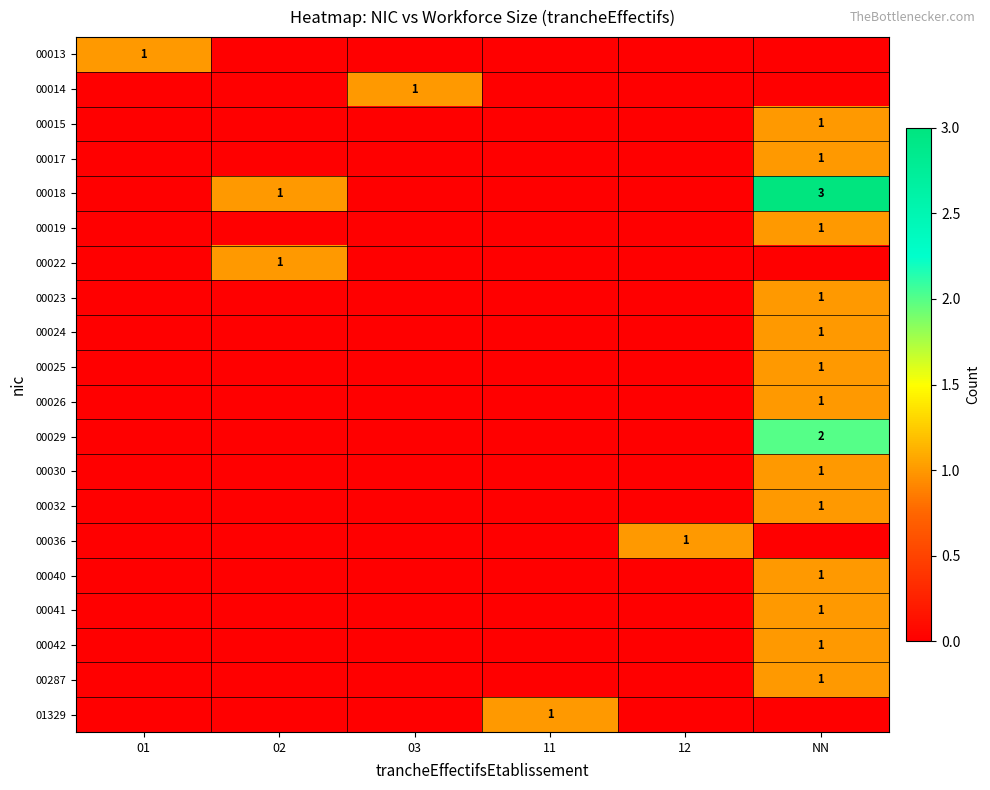

Is it true that 00032 equals 1 at NN?

True